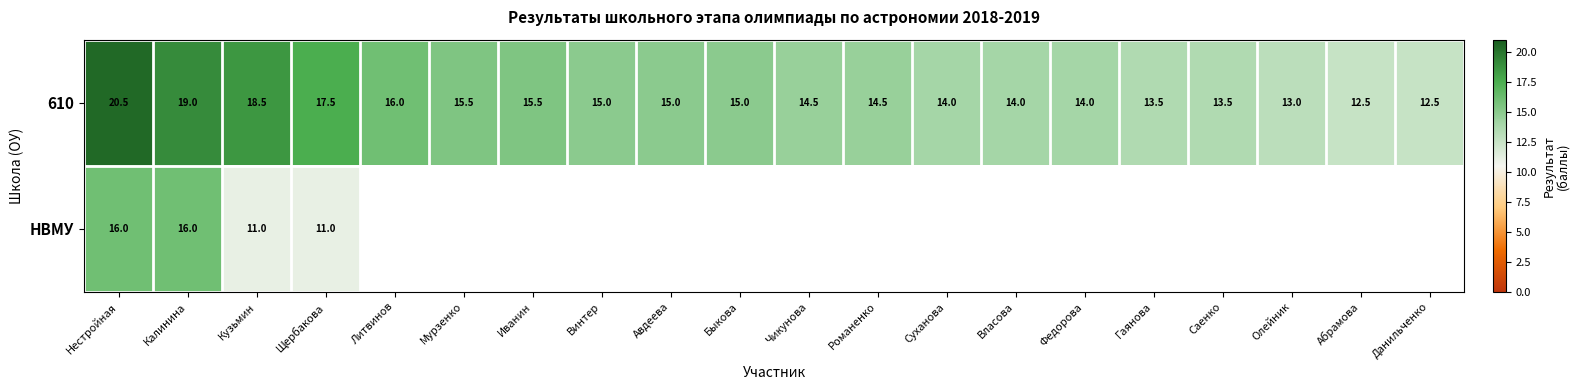

Rank the series at Кузьмин from highest to lowest value.

610, НВМУ